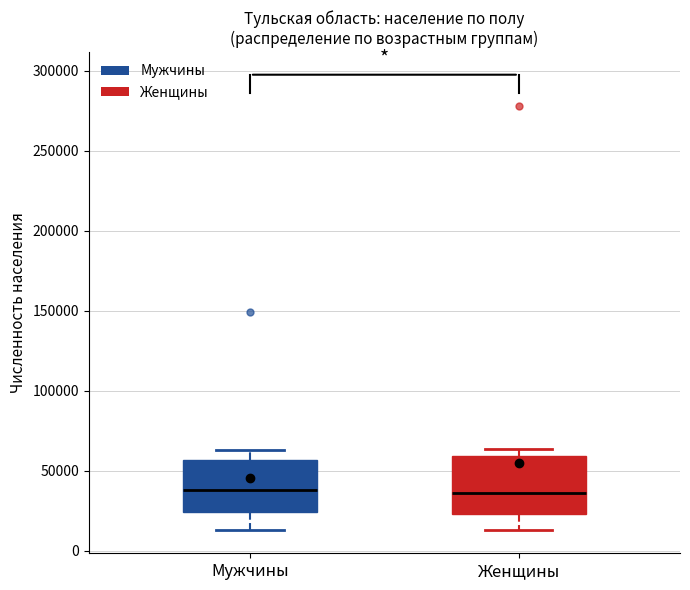

Reading left to right, transcribe this box plot: for each box, give where its median line is, the range the box spans, and where its two whiskers end, as read against the y-axis. The values are not printed on the chart, so give them approximately, as read against the axis.

Мужчины: median 40000, box 25000 to 55000, whiskers 15000 to 65000
Женщины: median 35000, box 25000 to 60000, whiskers 15000 to 65000